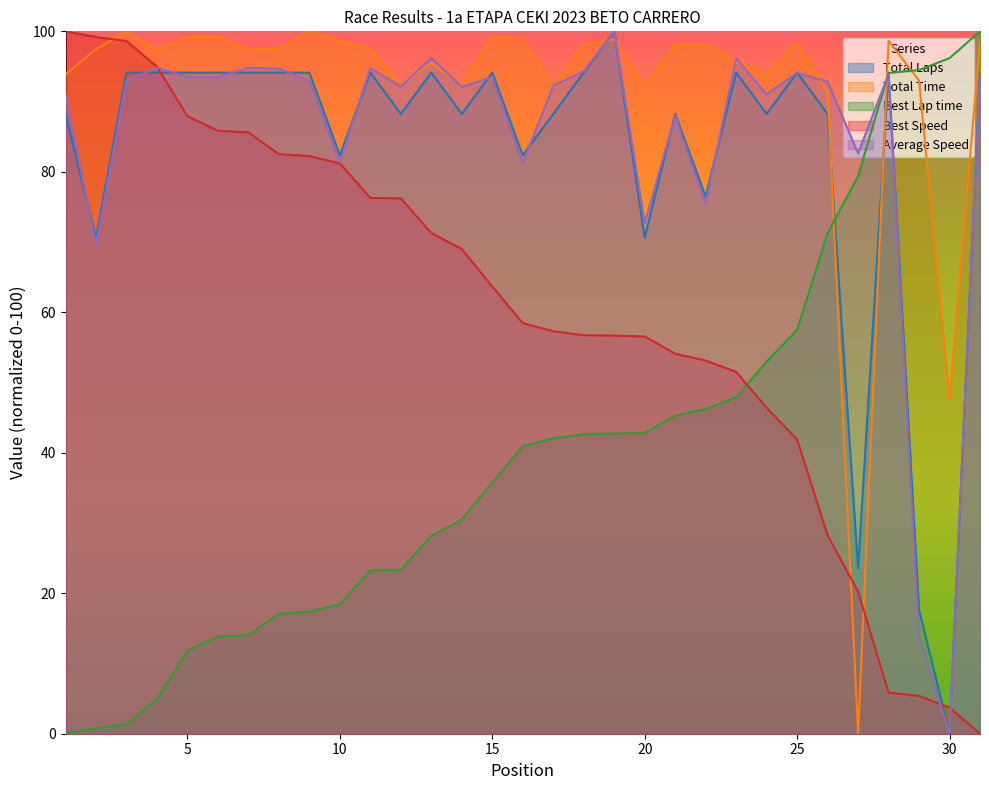

What is the greatest value displayed?

100.0